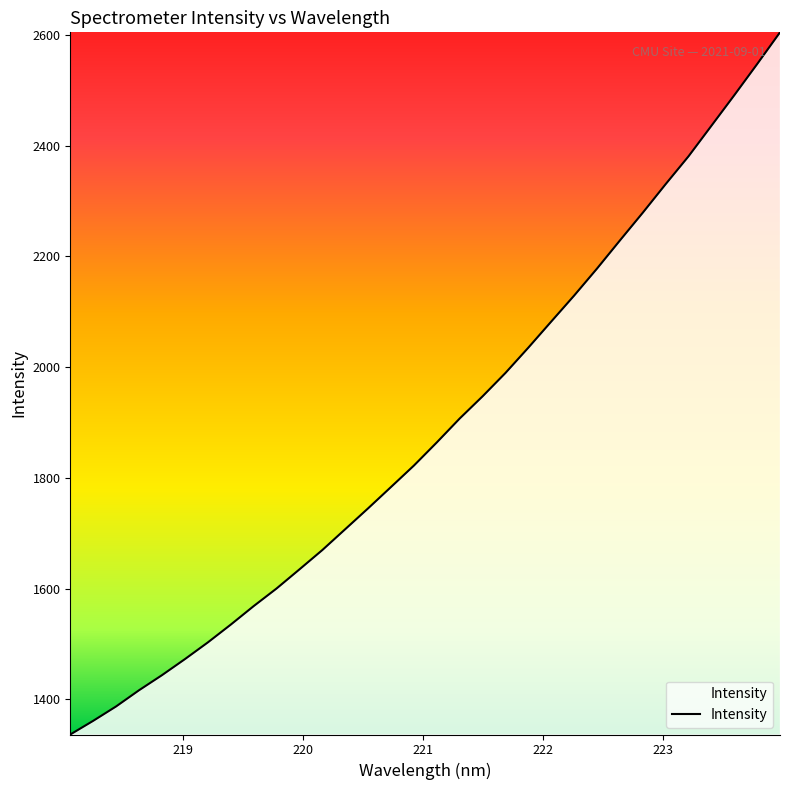

What is the minimum value shown in the chart?

1336.8